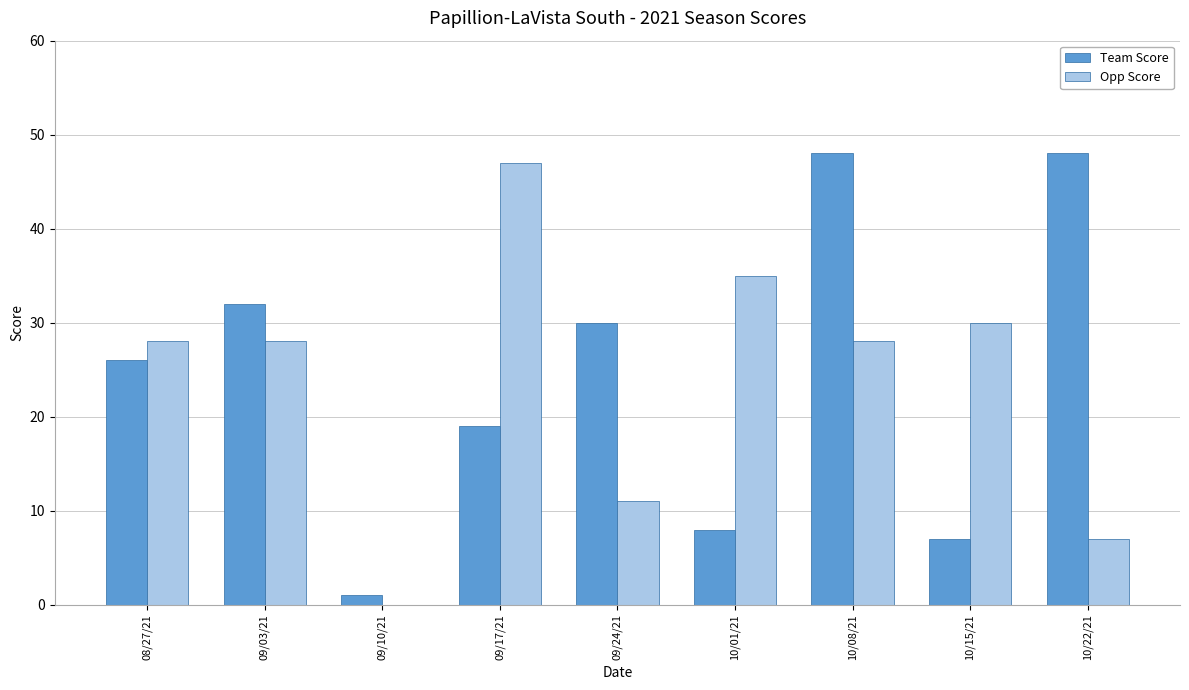

What is the maximum value shown in the chart?

48